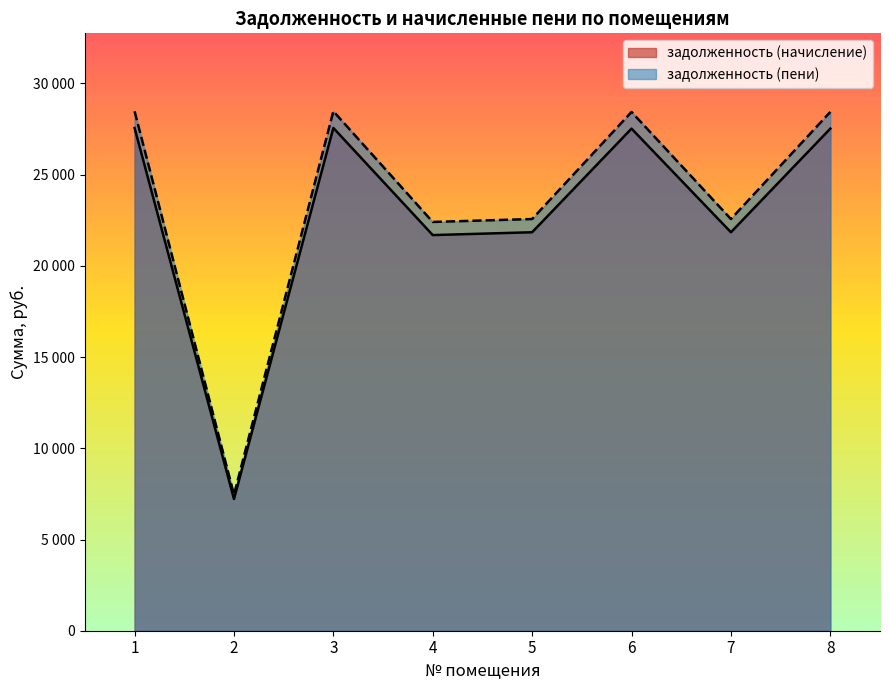

At 1, list the series in order from largest to smallest.

задолженность (пени), задолженность (начисление)